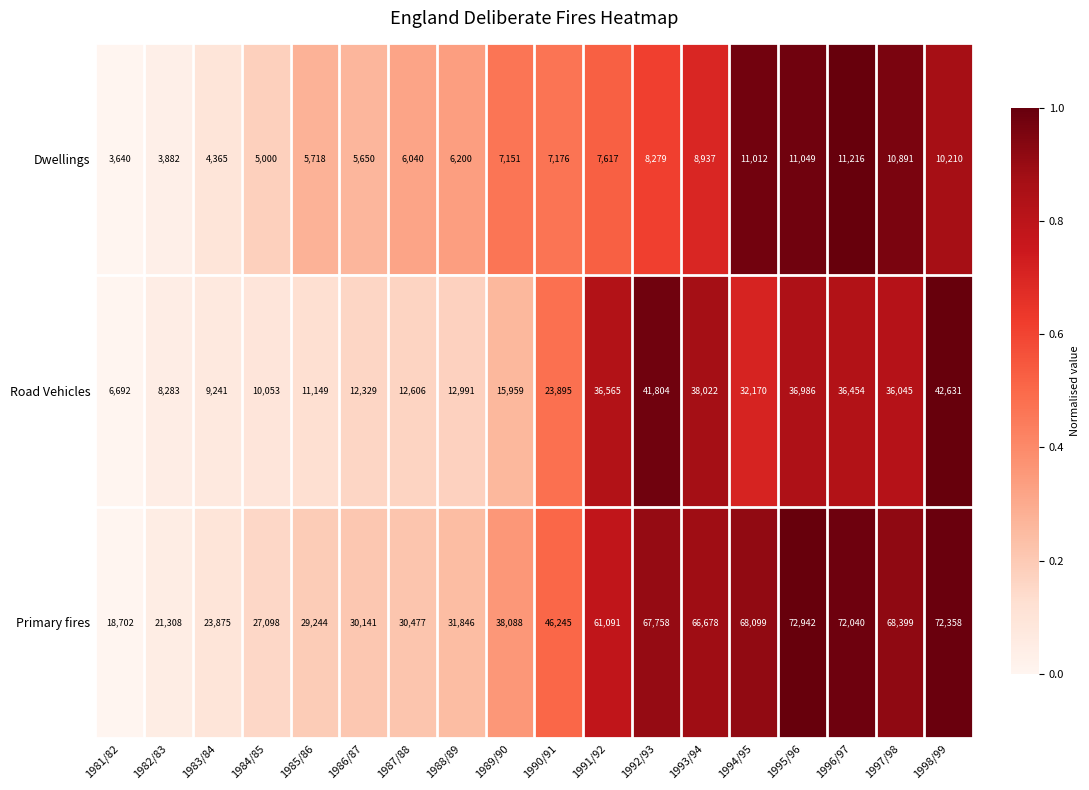

Is it true that Primary fires equals 43260 at 1986/87?

False